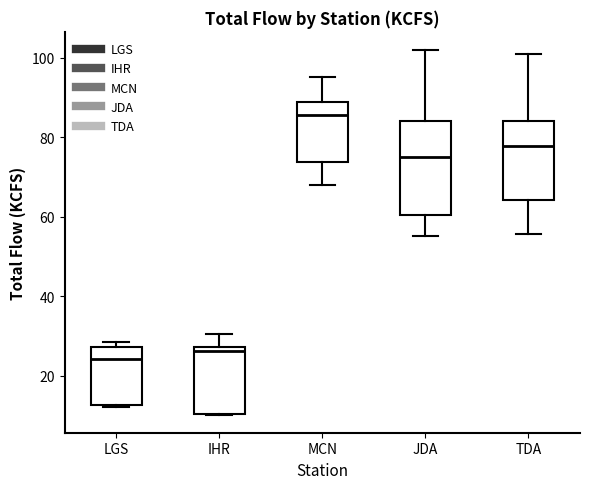

Reading left to right, transcribe this box plot: for each box, give where its median line is, the range the box spans, and where its two whiskers end, as read against the y-axis. The values are not printed on the chart, so give them approximately, as read against the axis.

LGS: median 24, box 12 to 28, whiskers 12 to 28 (just above the box's upper edge)
IHR: median 26, box 10 to 28, whiskers 10 to 30
MCN: median 86, box 74 to 88, whiskers 68 to 96
JDA: median 76, box 60 to 84, whiskers 56 to 102
TDA: median 78, box 64 to 84, whiskers 56 to 100